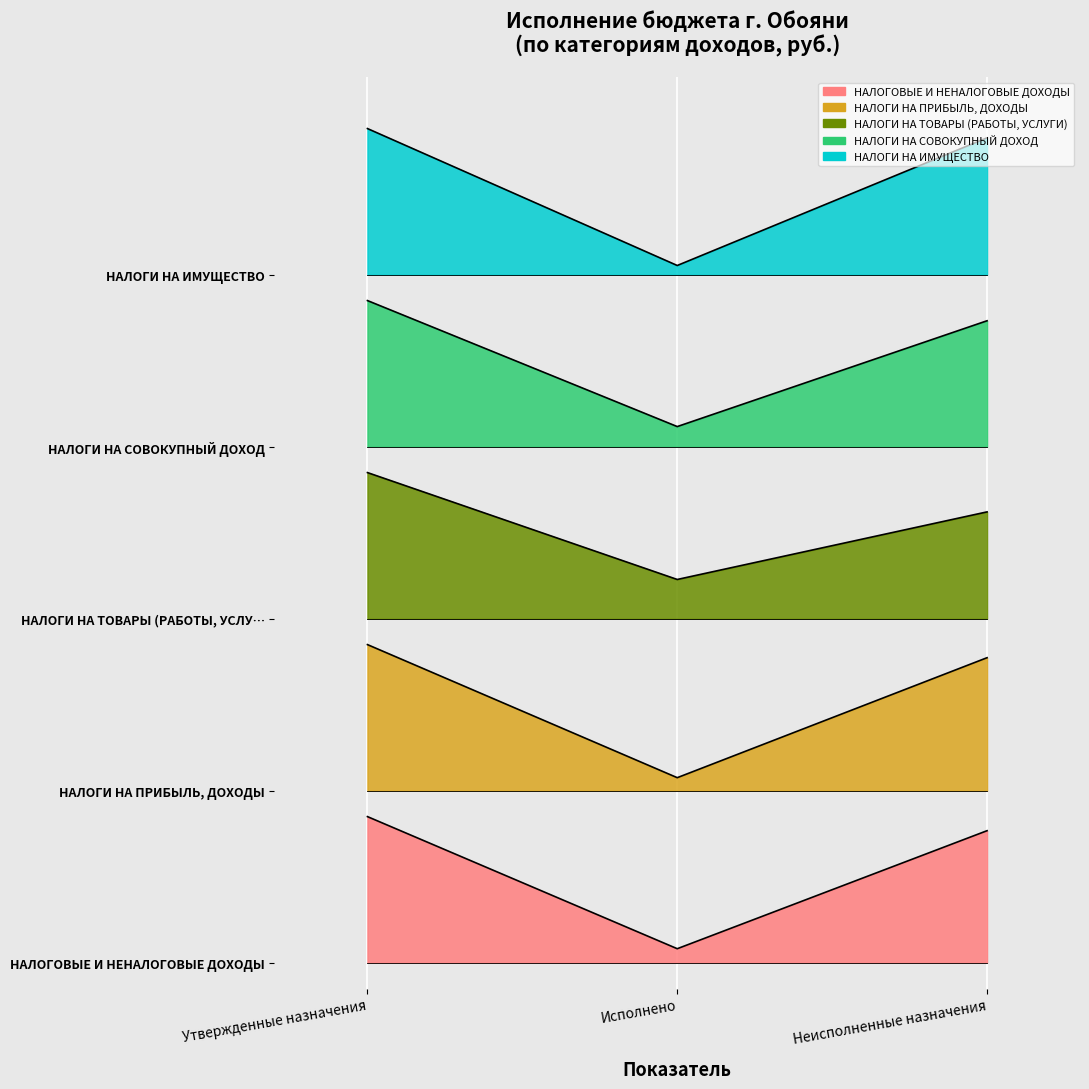

Rank the series by their maximum value, from lowest to highest.

НАЛОГОВЫЕ И НЕНАЛОГОВЫЕ ДОХОДЫ, НАЛОГИ НА ПРИБЫЛЬ, ДОХОДЫ, НАЛОГИ НА ТОВАРЫ (РАБОТЫ, УСЛУГИ), НАЛОГИ НА СОВОКУПНЫЙ ДОХОД, НАЛОГИ НА ИМУЩЕСТВО